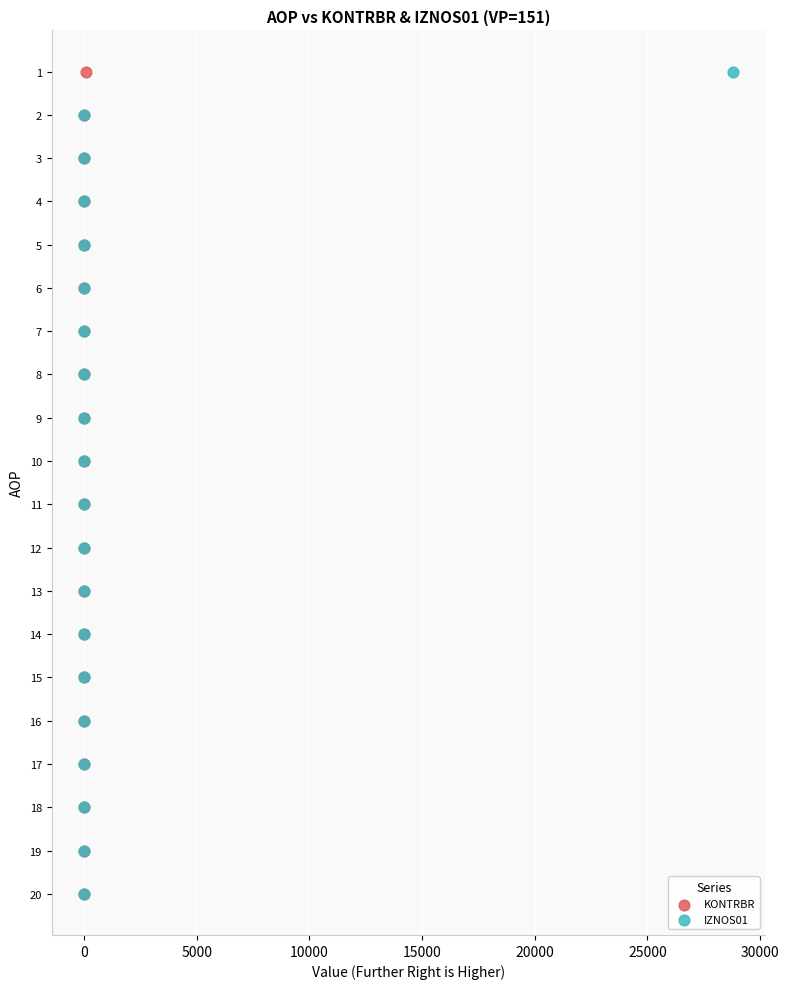

What are all the series names shown in the legend?

KONTRBR, IZNOS01